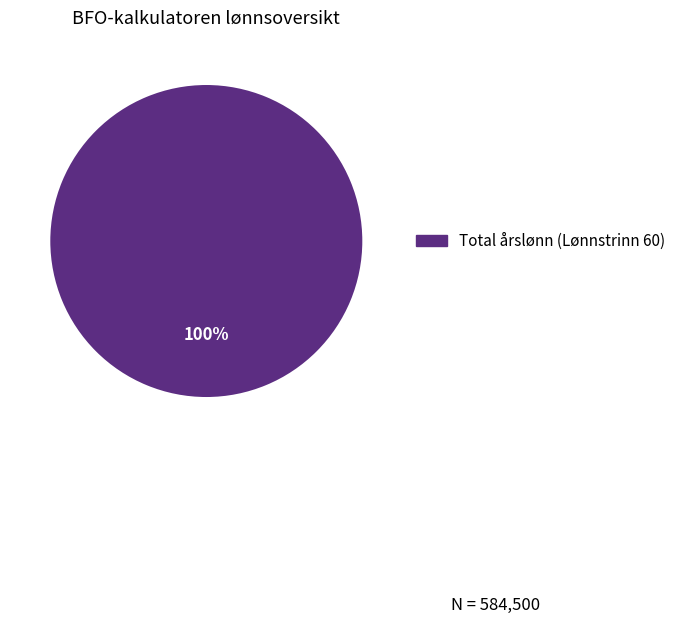

Is there a majority slice in this chart?

Yes